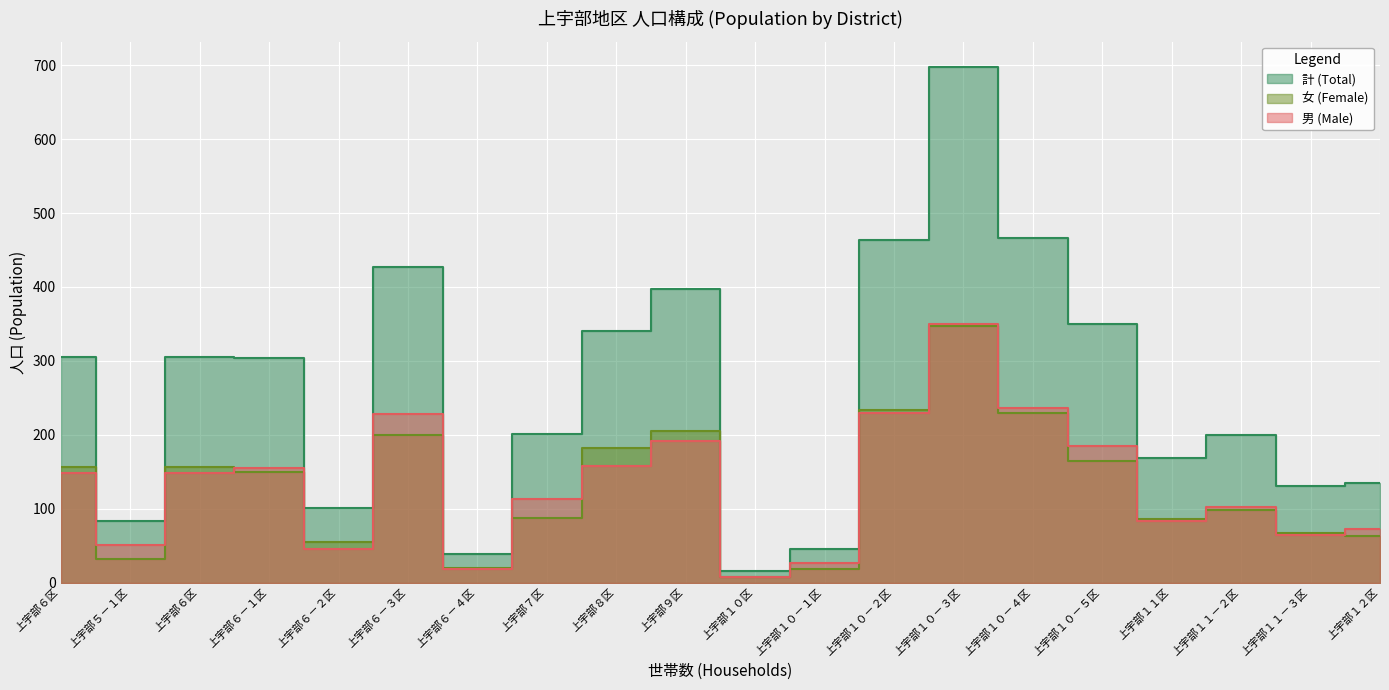

Rank the categories by 男 (Male) value from highest to lowest.

上宇部１０－３区, 上宇部１０－４区, 上宇部１０－２区, 上宇部６－３区, 上宇部９区, 上宇部１０－５区, 上宇部８区, 上宇部６－１区, 上宇部６区, 上宇部６区, 上宇部７区, 上宇部１１－２区, 上宇部１１区, 上宇部１２区, 上宇部１１－３区, 上宇部５－１区, 上宇部６－２区, 上宇部１０－１区, 上宇部６－４区, 上宇部１０区